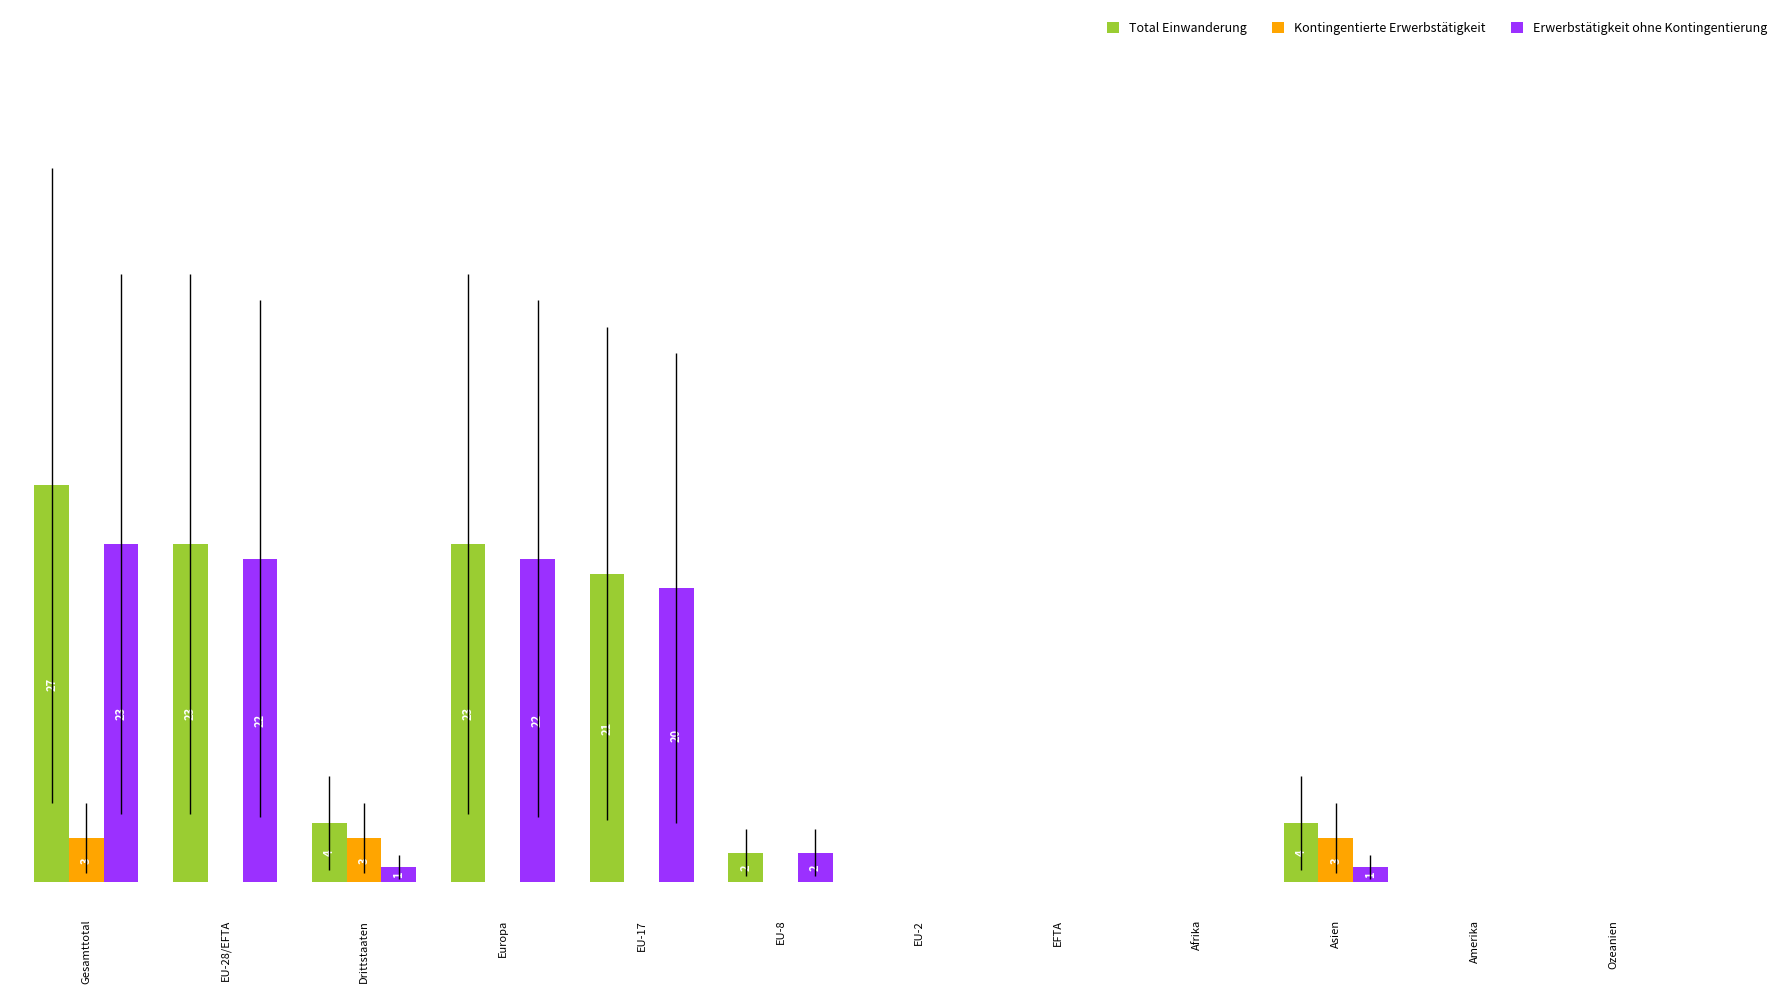

Does the chart contain stacked bars?

No